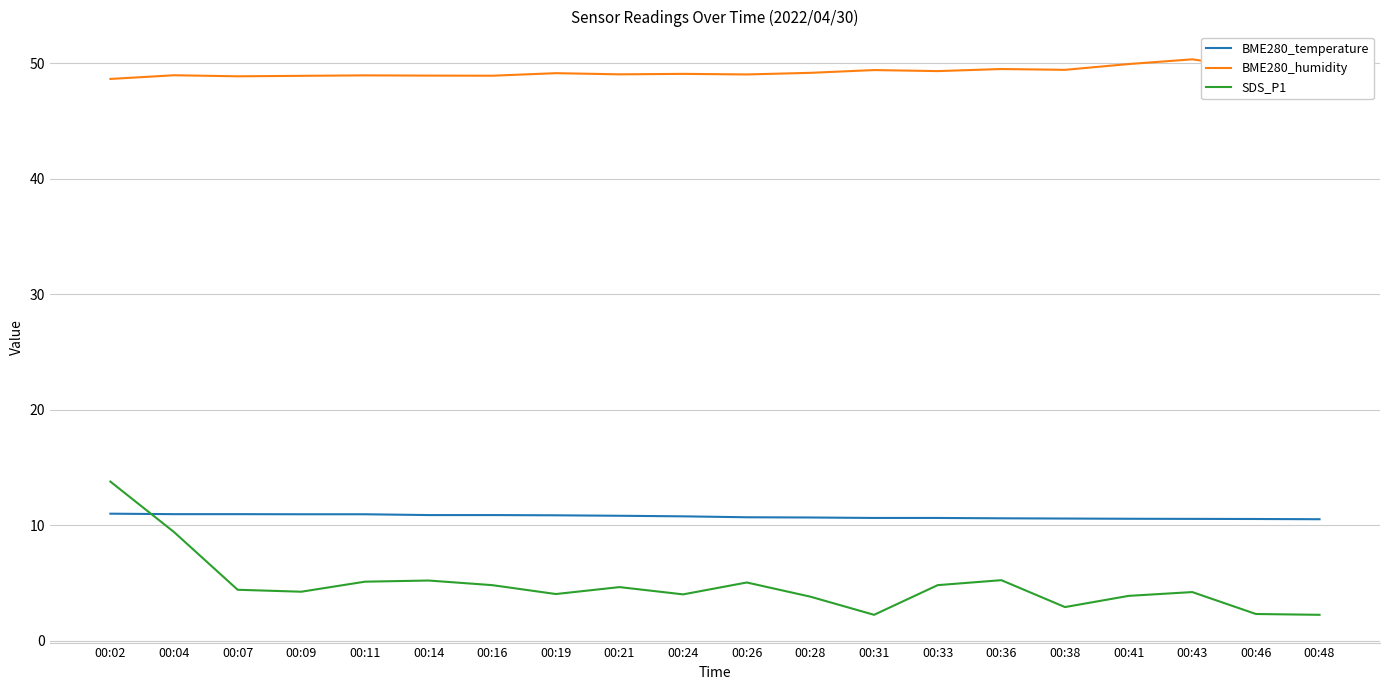

What is the total value across all series at 00:31?

62.3